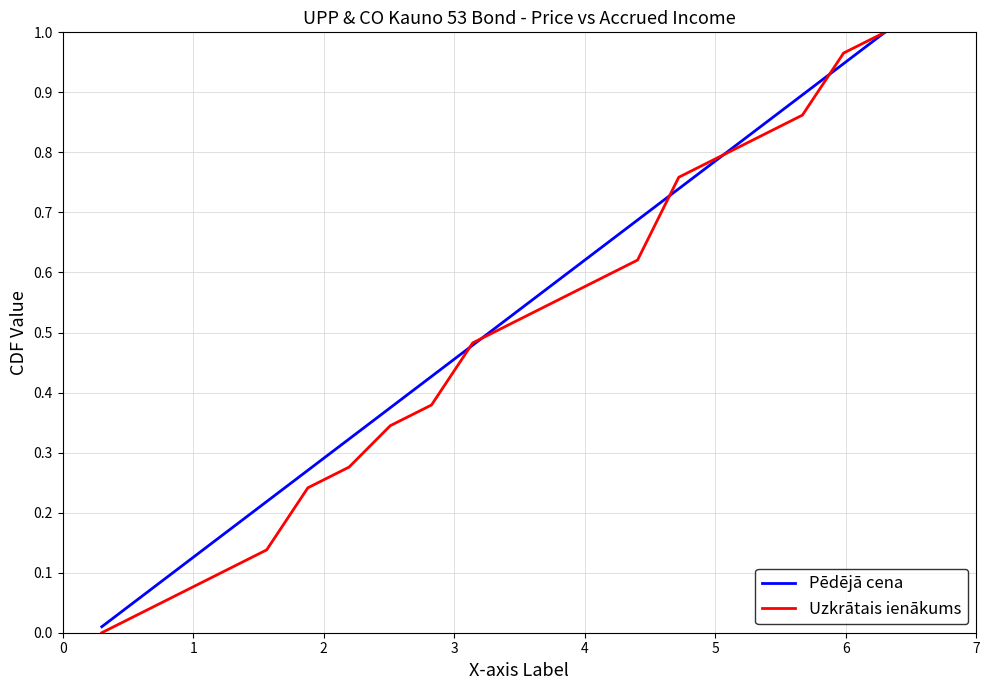

Count the number of data series in this chart.

2